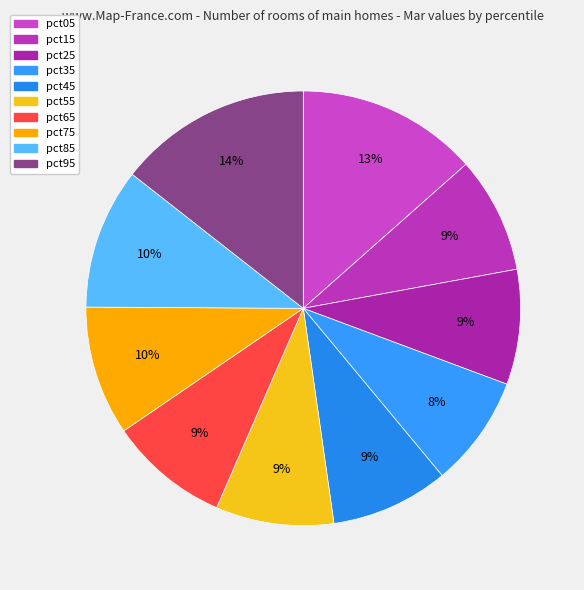

Count the number of slices in the pie.

10